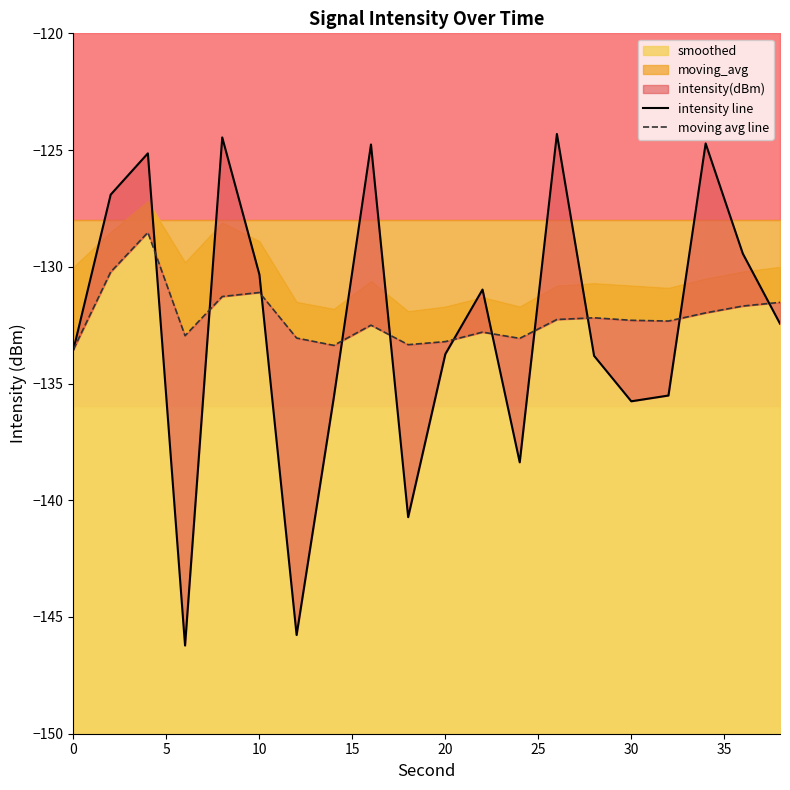

After their last crossing, which series has the higher values: intensity line or moving avg line?

moving avg line